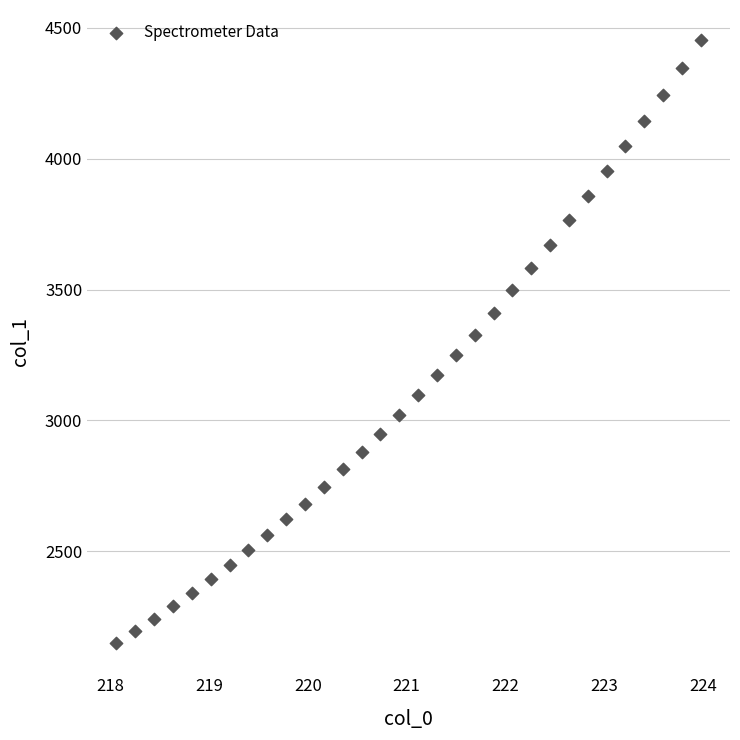

How many points are shown in the scatter plot?

32